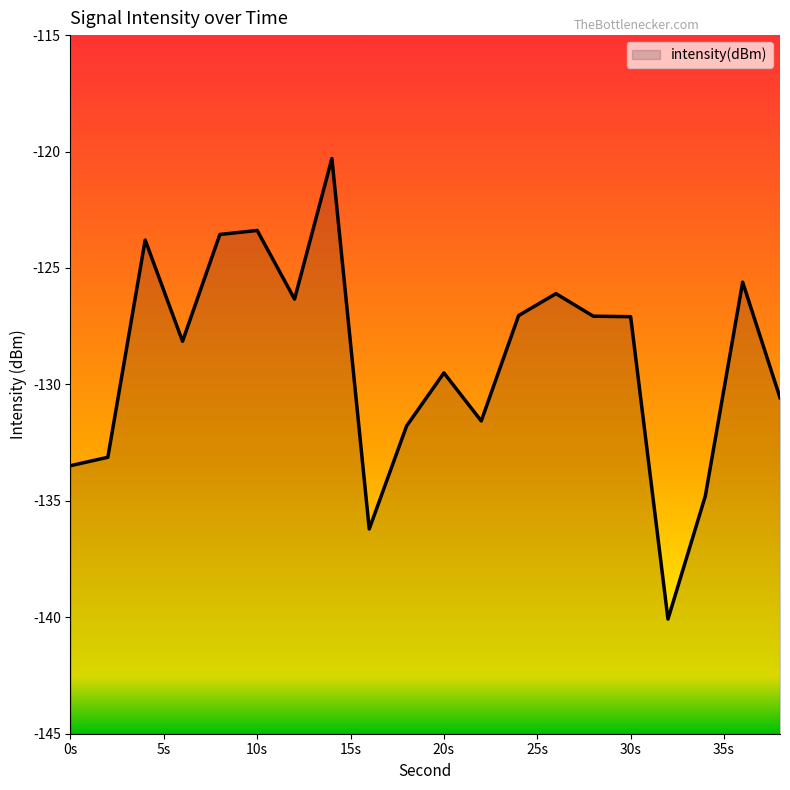

True or false: the data shows -45.4 at 30s.

False